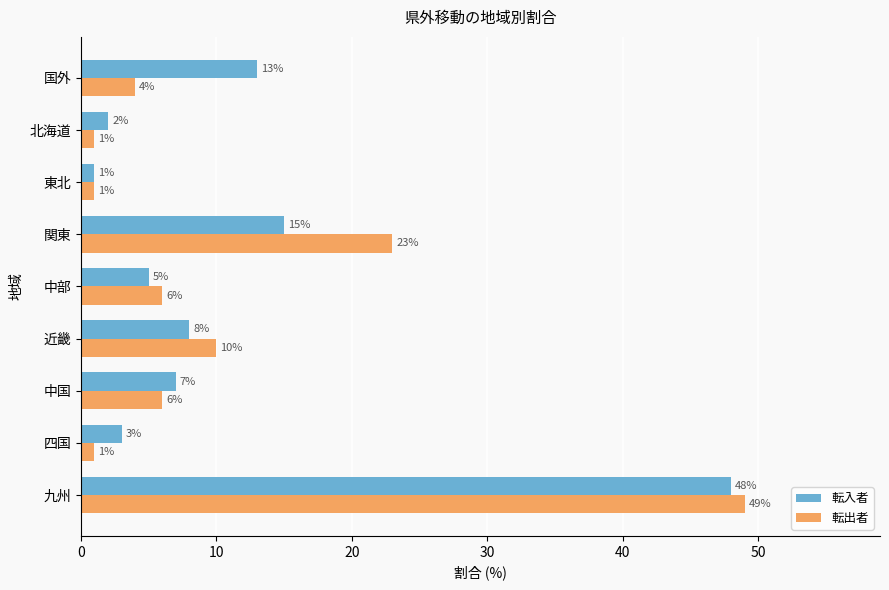

At which label is 転入者 closest to 24?

関東